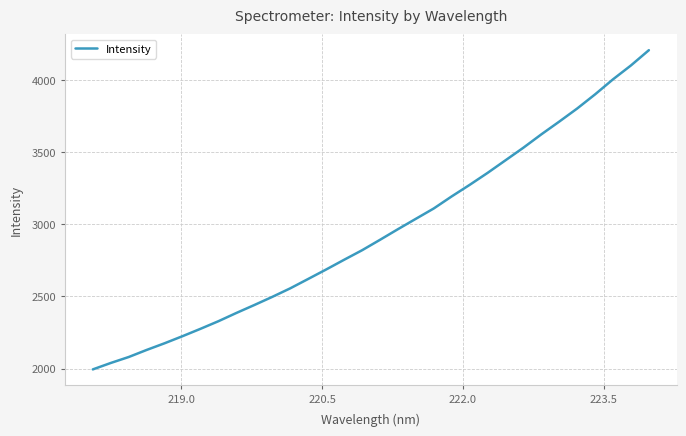

What is the maximum value shown in the chart?

4208.3